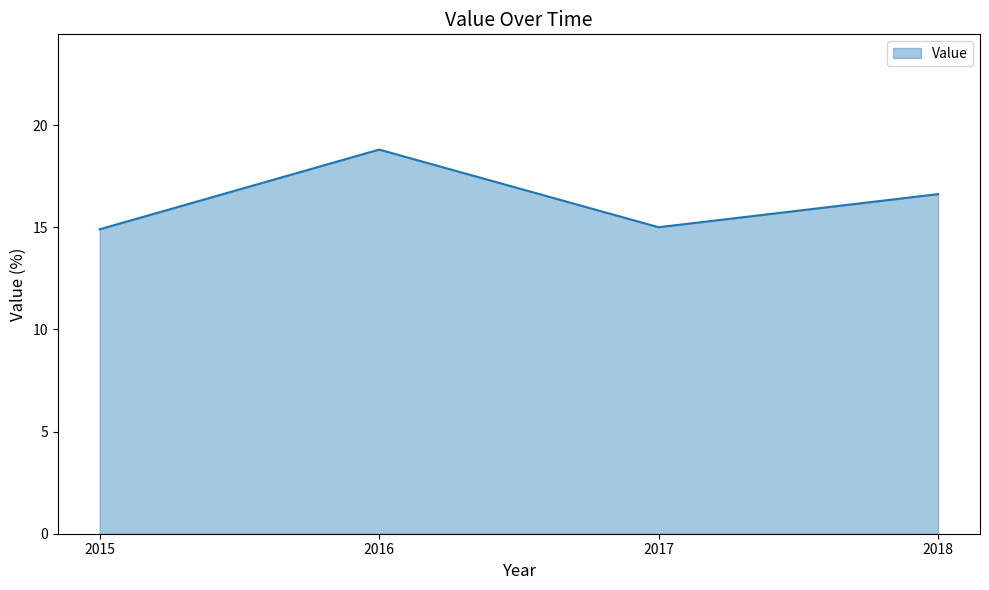

At which category does the data reach its first local valley?

2017